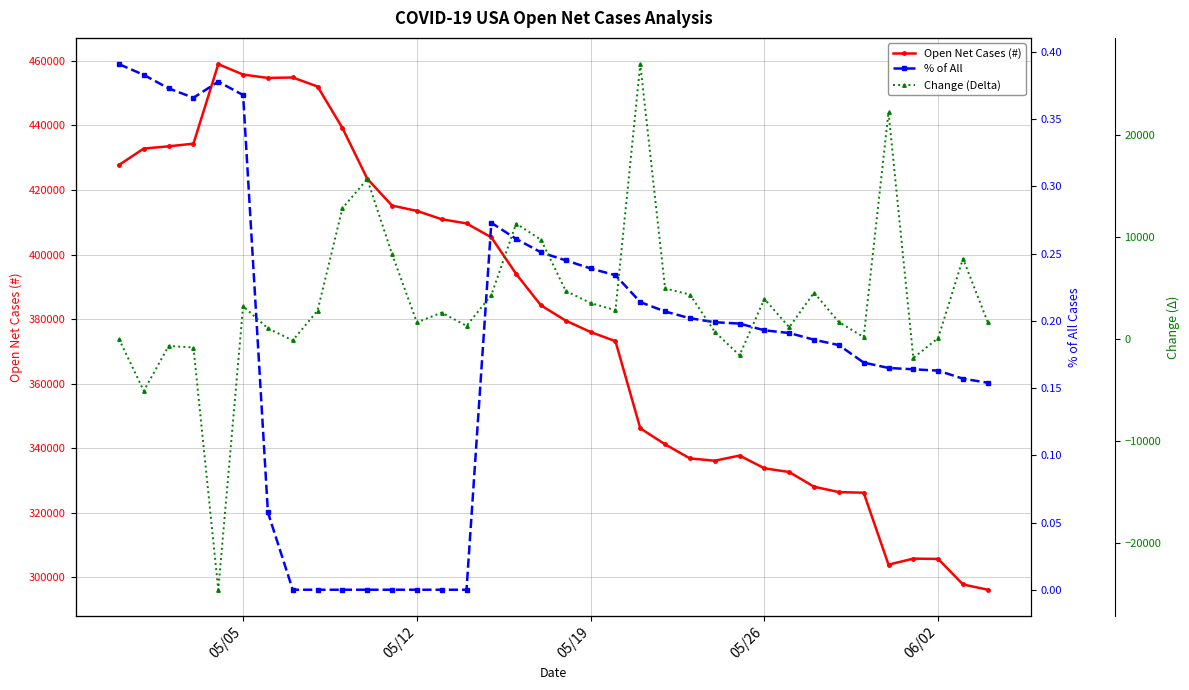

True or false: Open Net Cases (#) has more than 1 points higher than both neighbors.

True